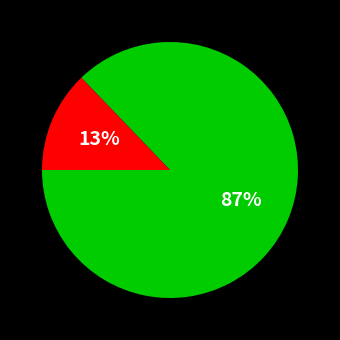

To the nearest percent, what is the average slice percentage?

50%